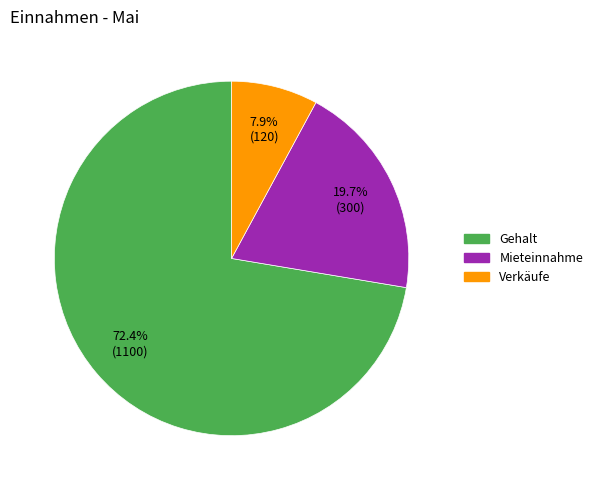

Is there any slice that represents more than half of the pie?

Yes